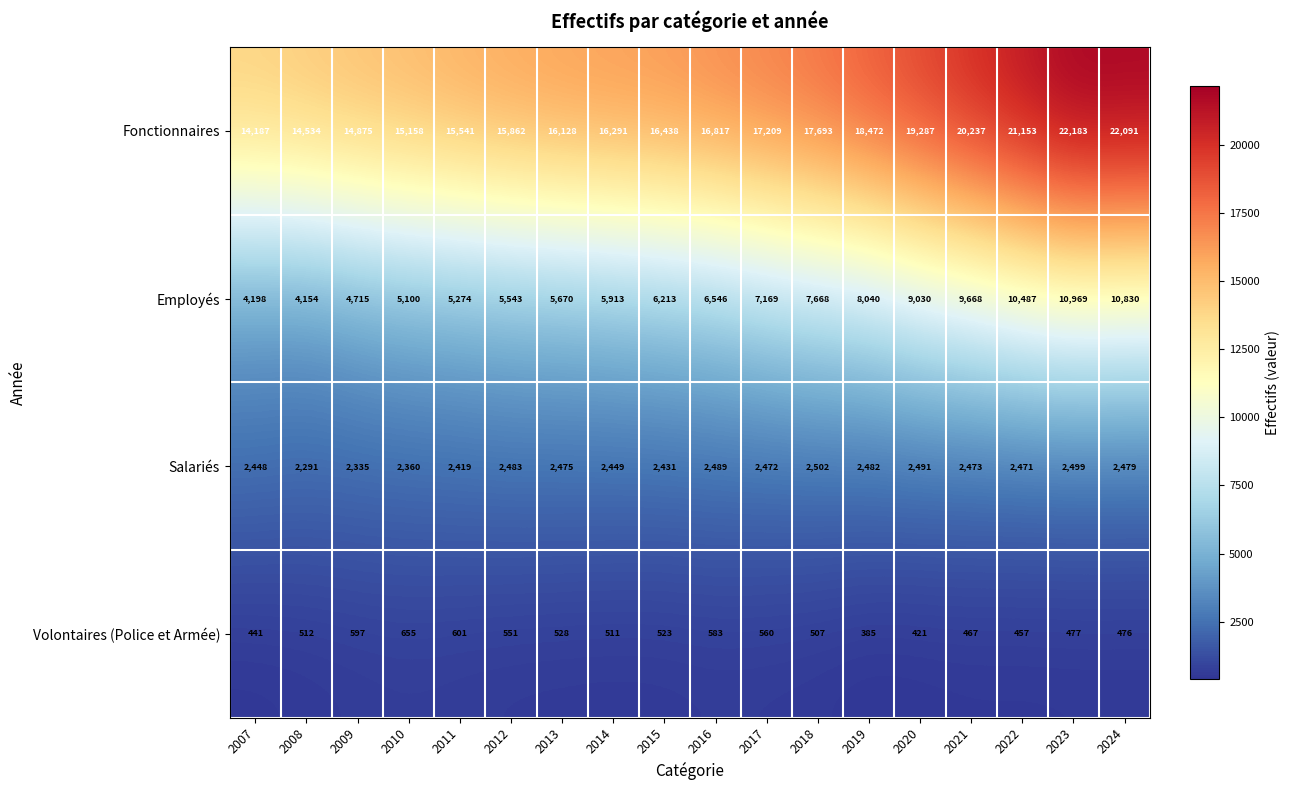

The Employés series shows 9668 at 2021. True or false?

True